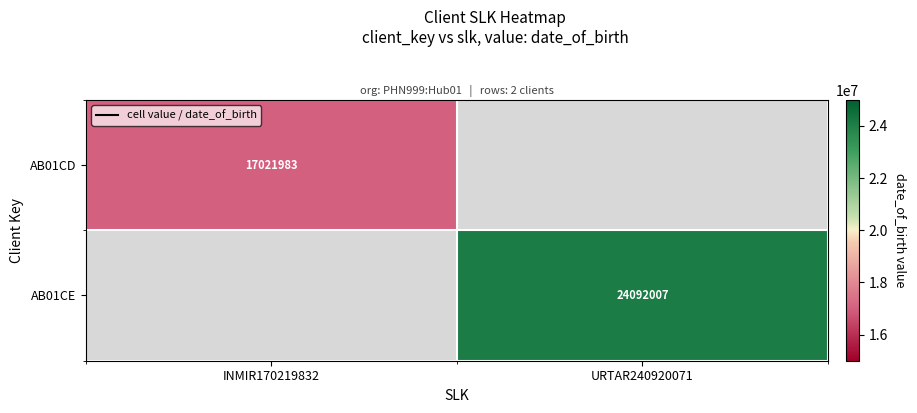

Is the value of AB01CE at URTAR240920071 greater than the value of AB01CD at URTAR240920071?

No